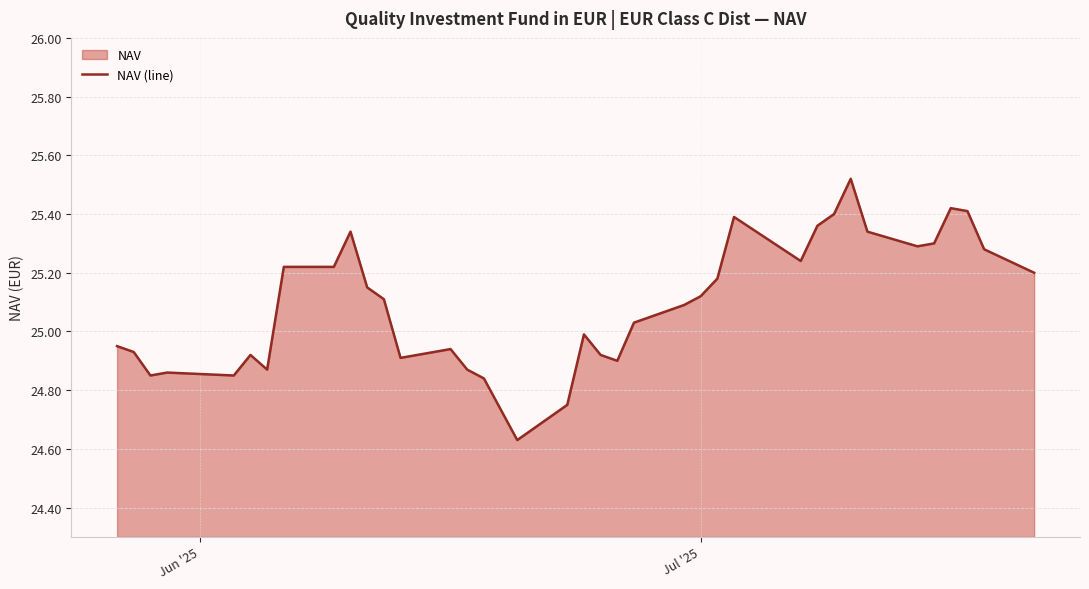

What is the smallest value displayed?

24.6